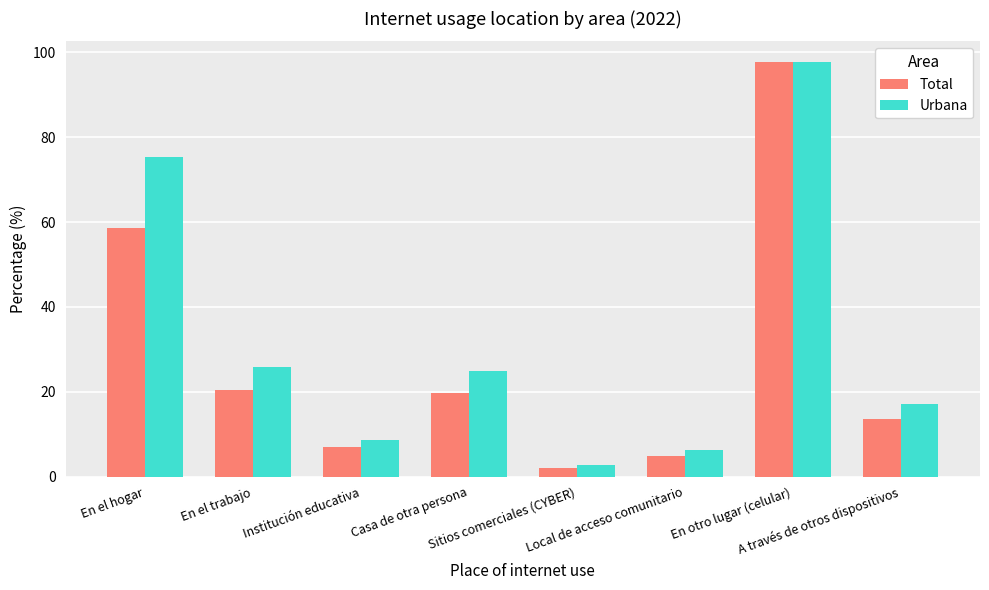

What is the maximum value shown in the chart?

97.7